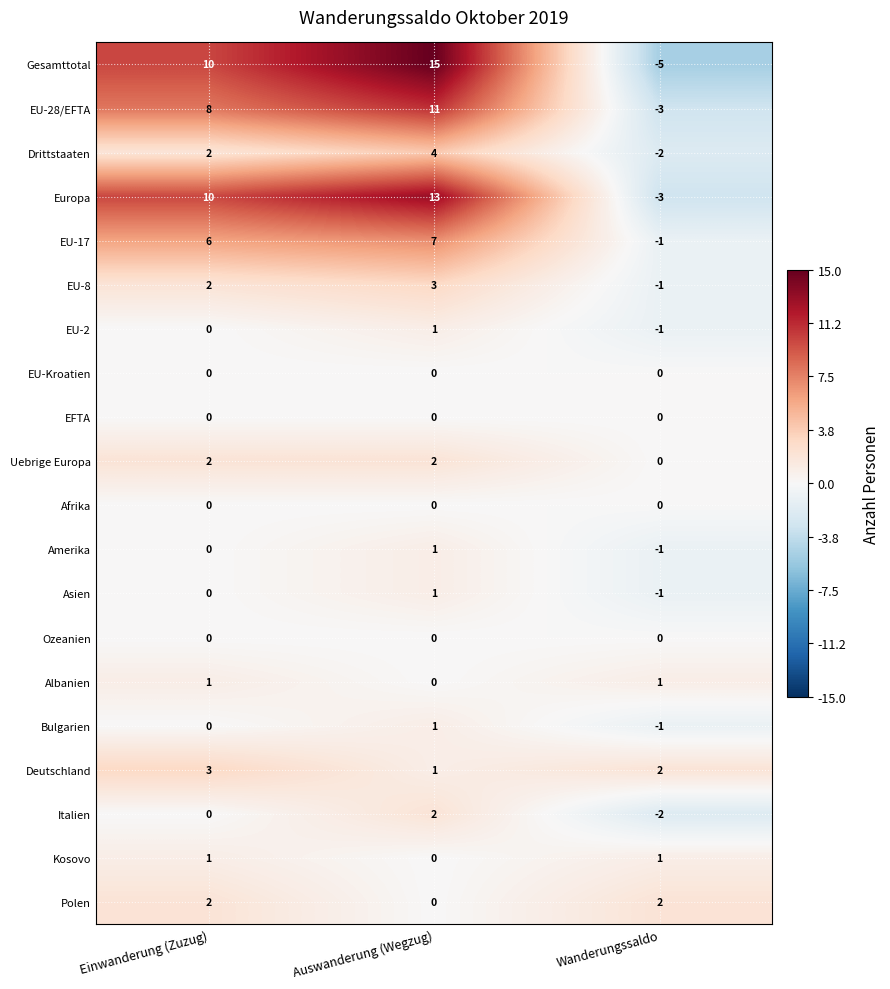

What is the sum of all Gesamttotal values?

20